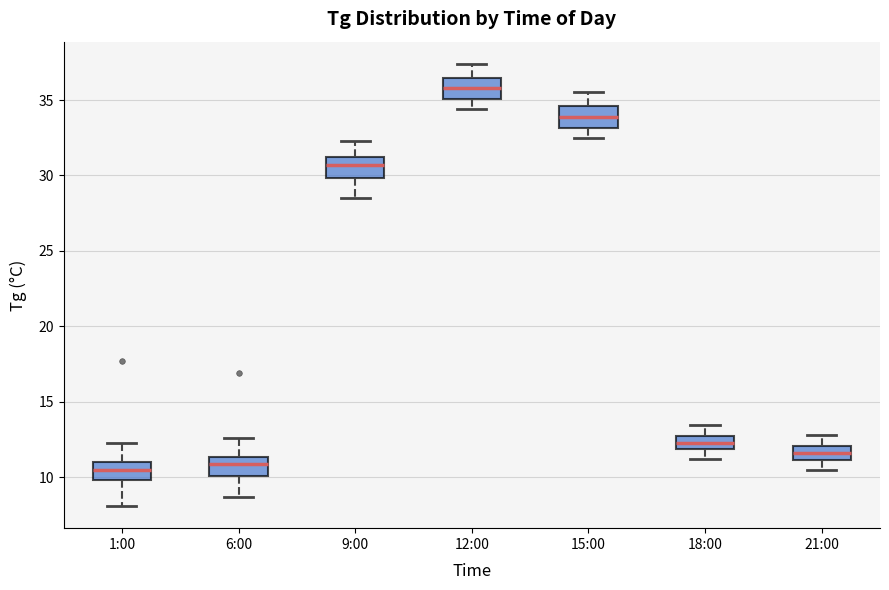

Which box's median line is the highest?

12:00